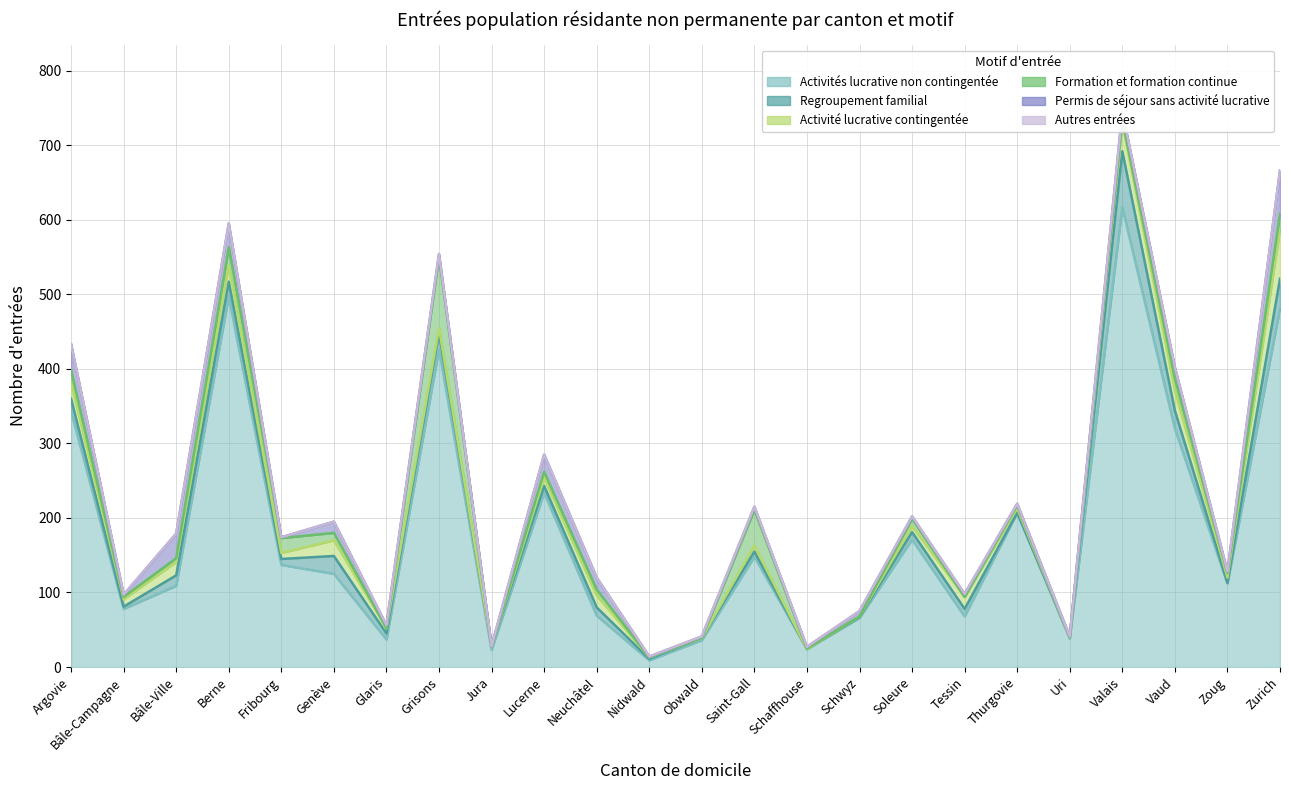

At which label does Activités lucrative non contingentée reach its minimum?

Nidwald